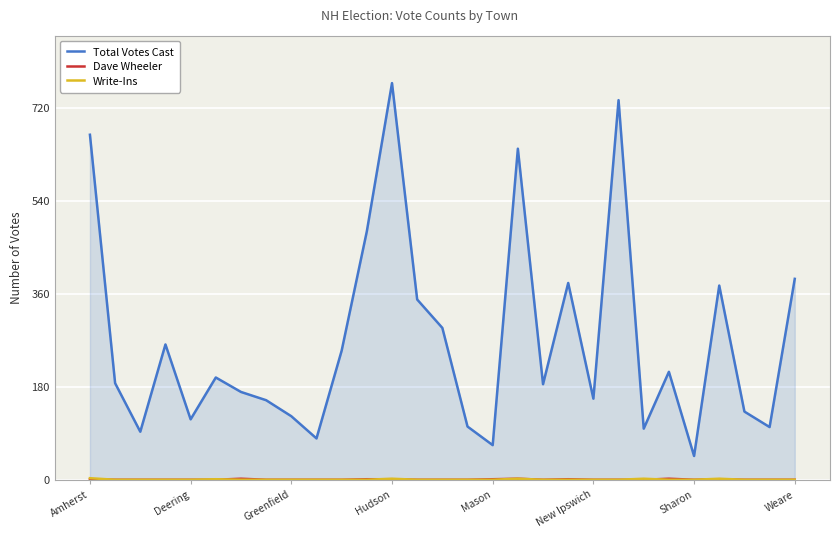

Which series has the largest range (max minus min)?

Total Votes Cast